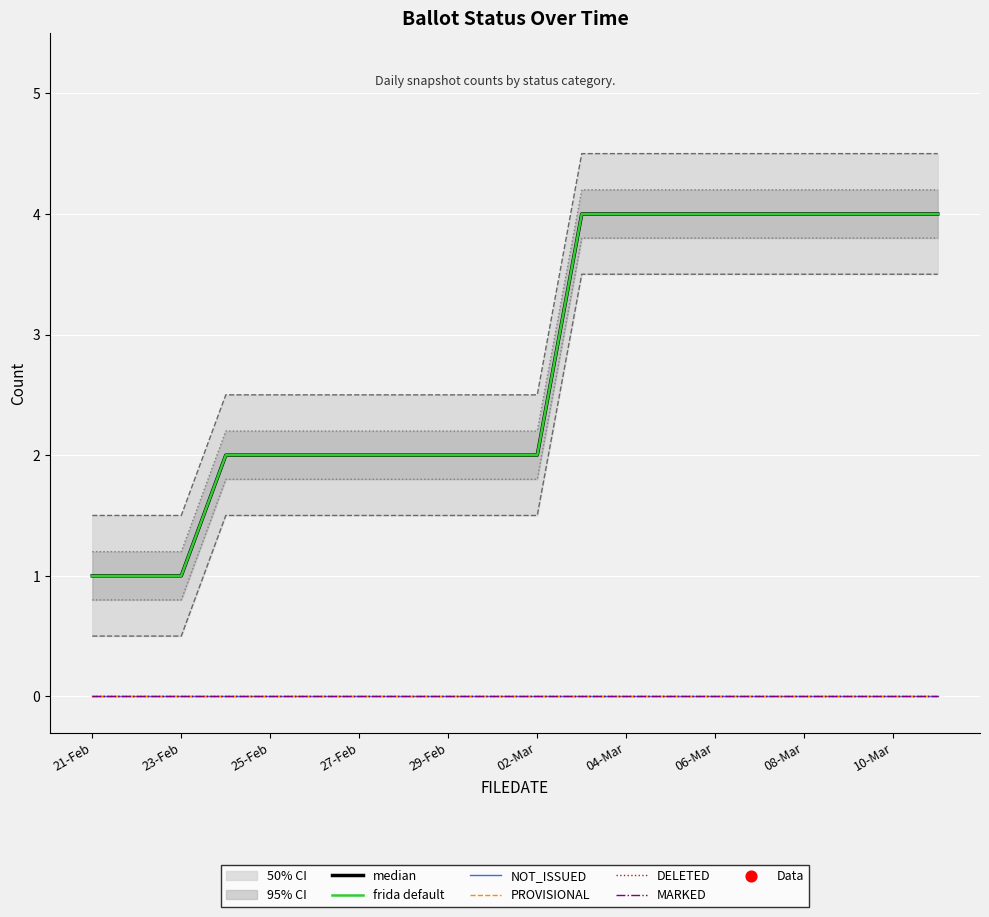

What is the total value across all series at 11?

8